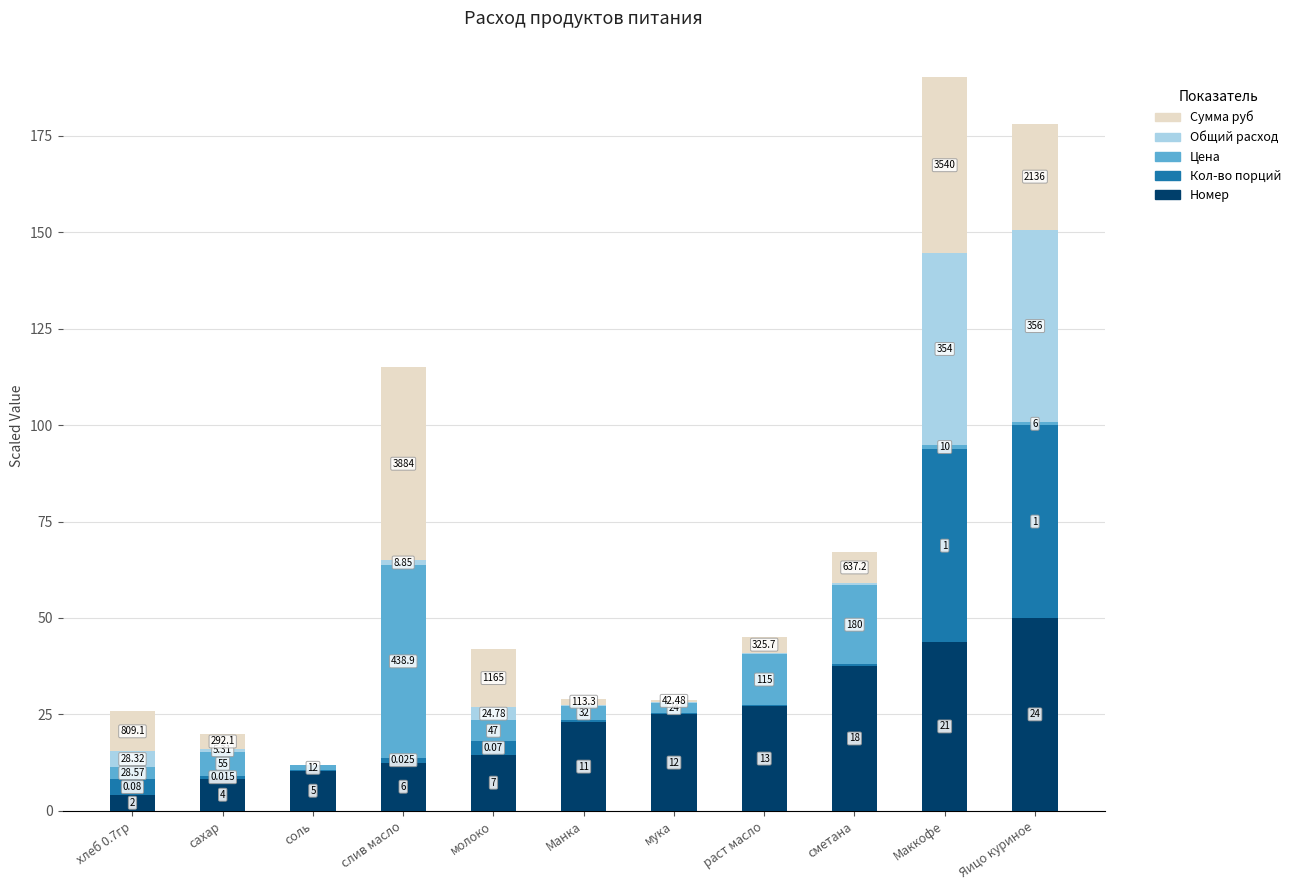

What are all the series names shown in the legend?

Сумма руб, Общий расход, Цена, Кол-во порций, Номер